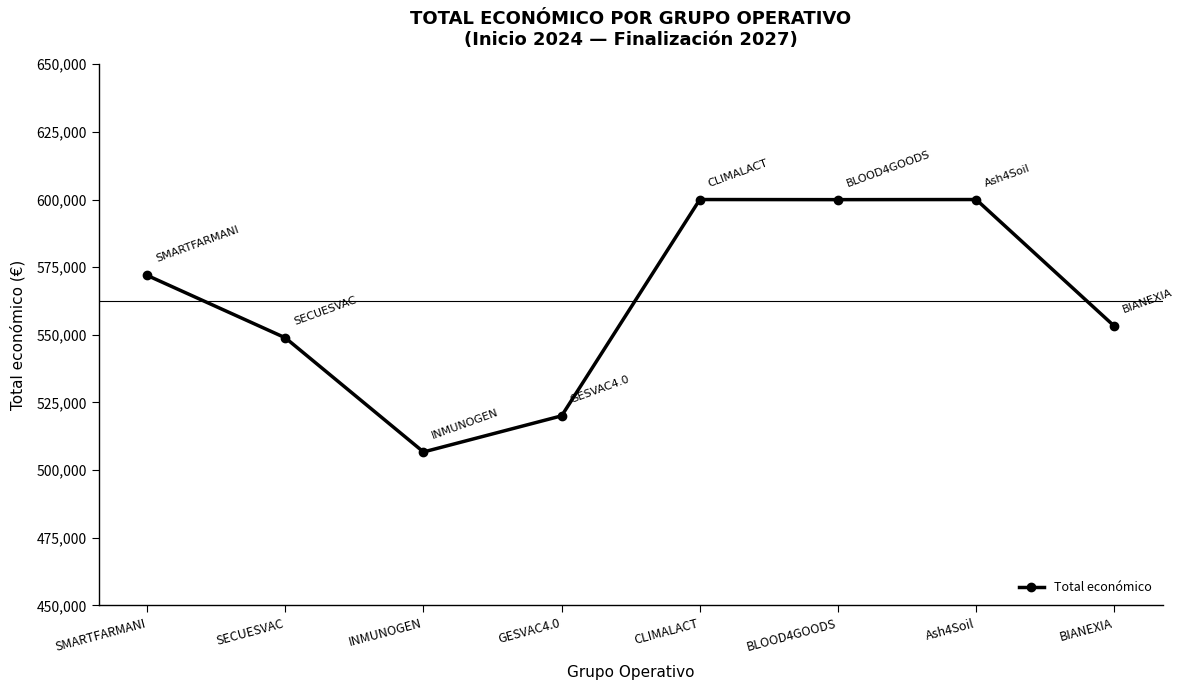

Approximately how many times larger is the value at Ash4Soil compared to CLIMALACT?

1.0